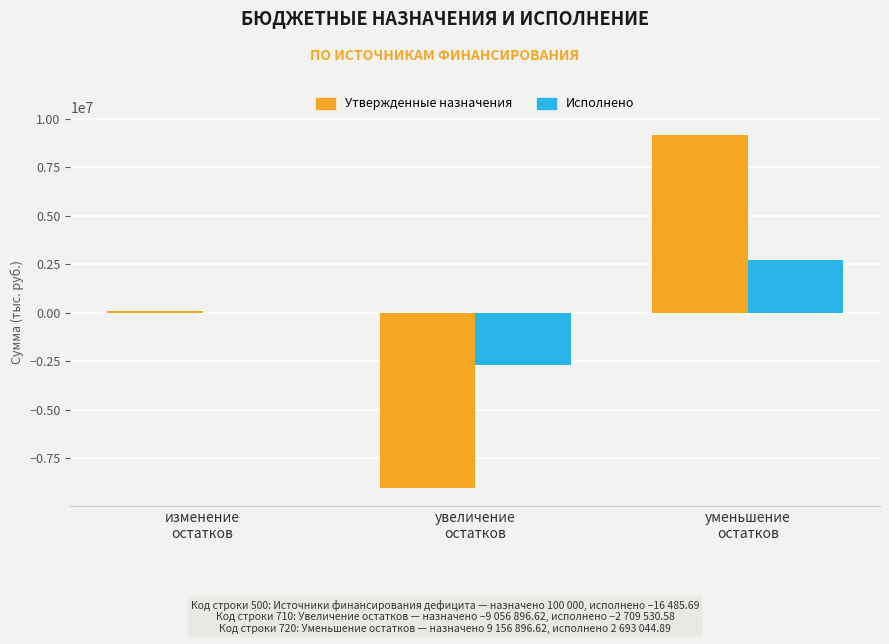

What is the maximum value shown in the chart?

9156896.6